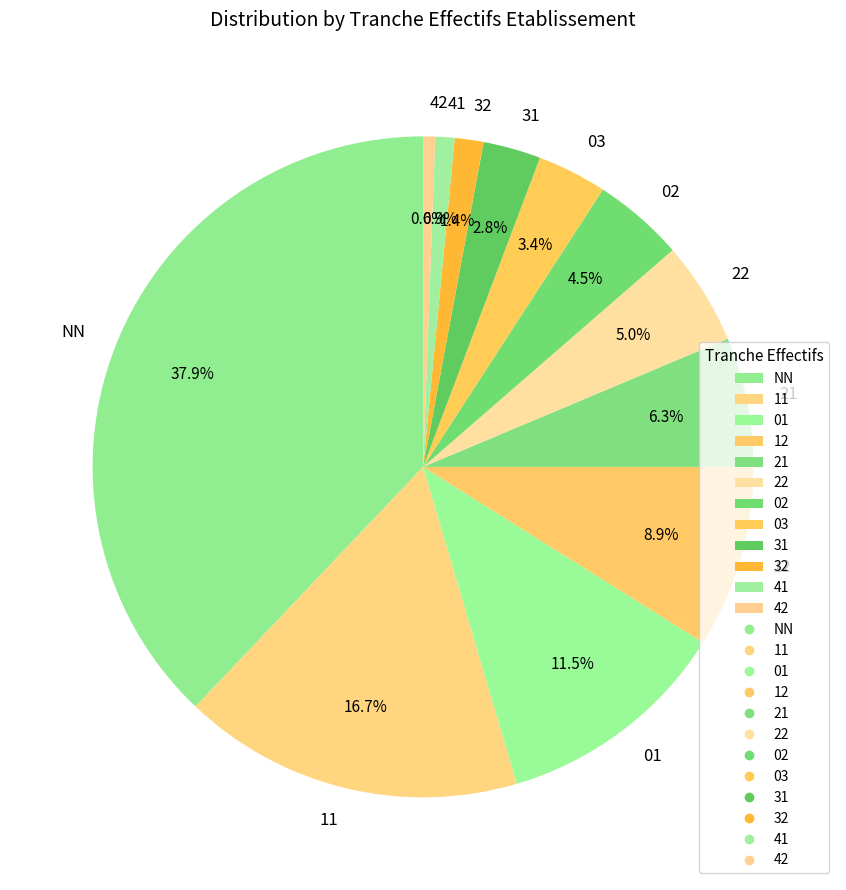

Which slice is the largest?

NN